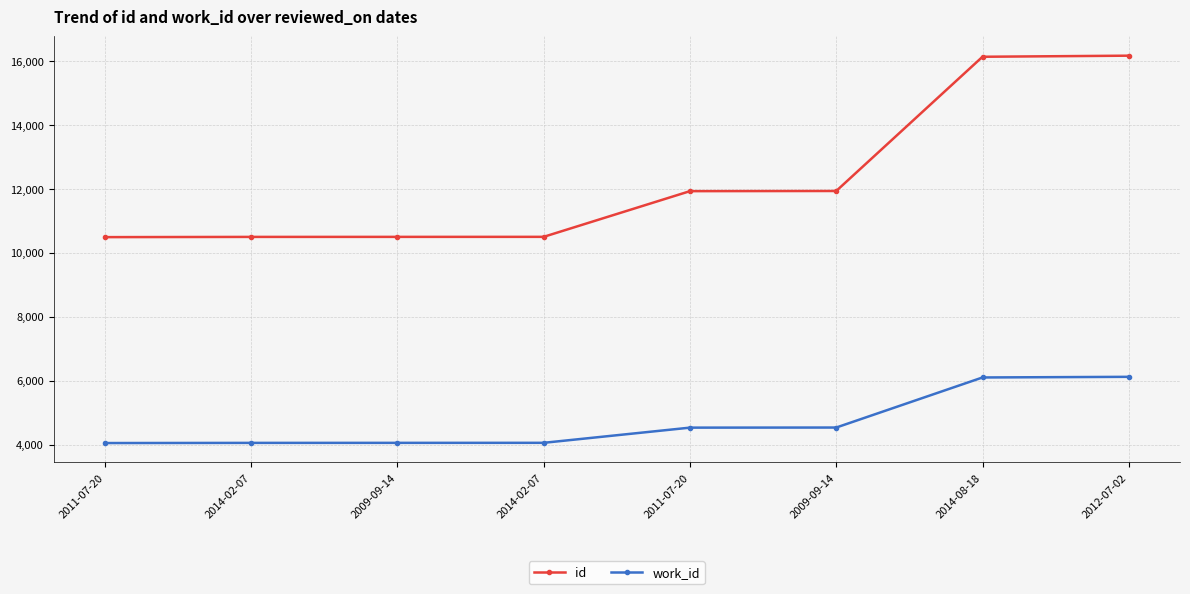

Which series has the largest range (max minus min)?

id